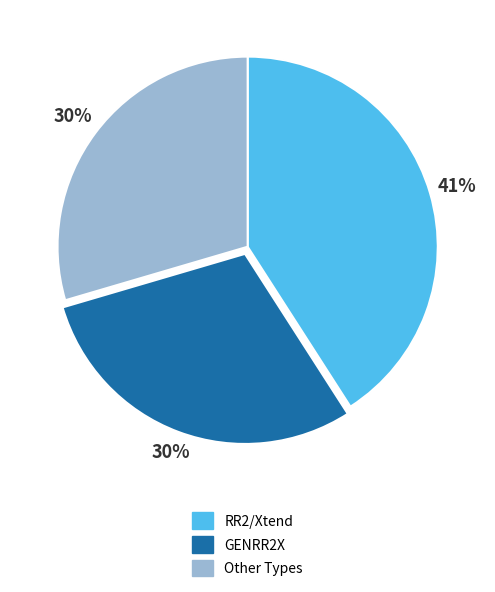

Count the number of slices in the pie.

3